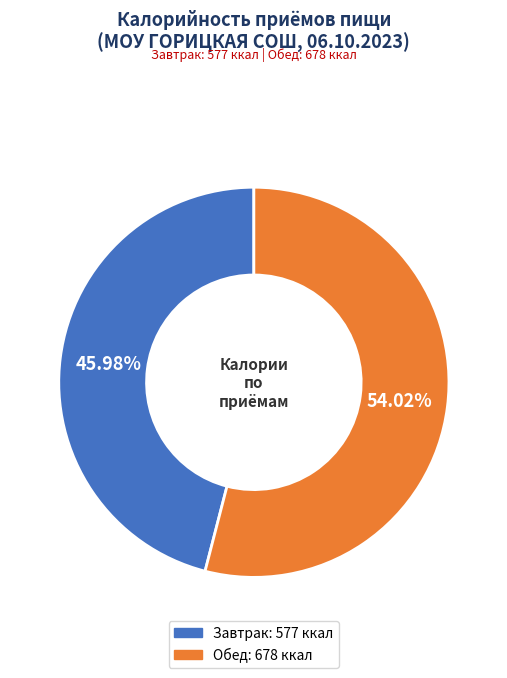

What is the largest slice in the pie chart?

Обед